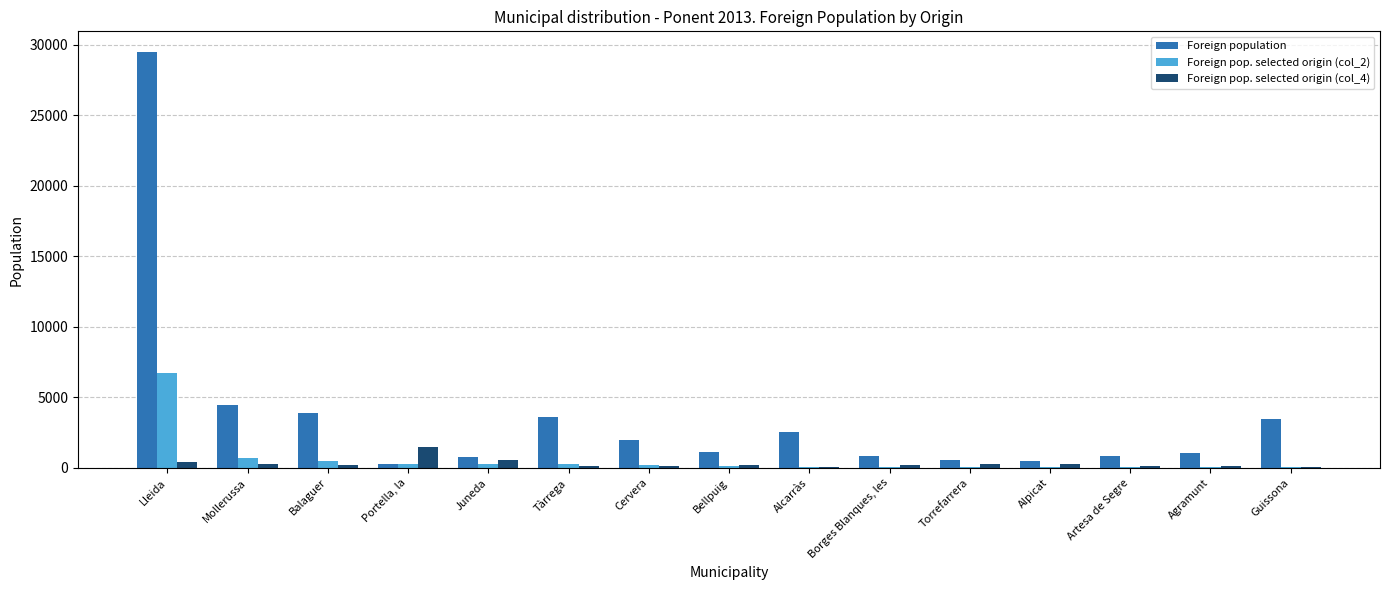

Read the Foreign population value at Tàrrega, to the nearest 50.

3600